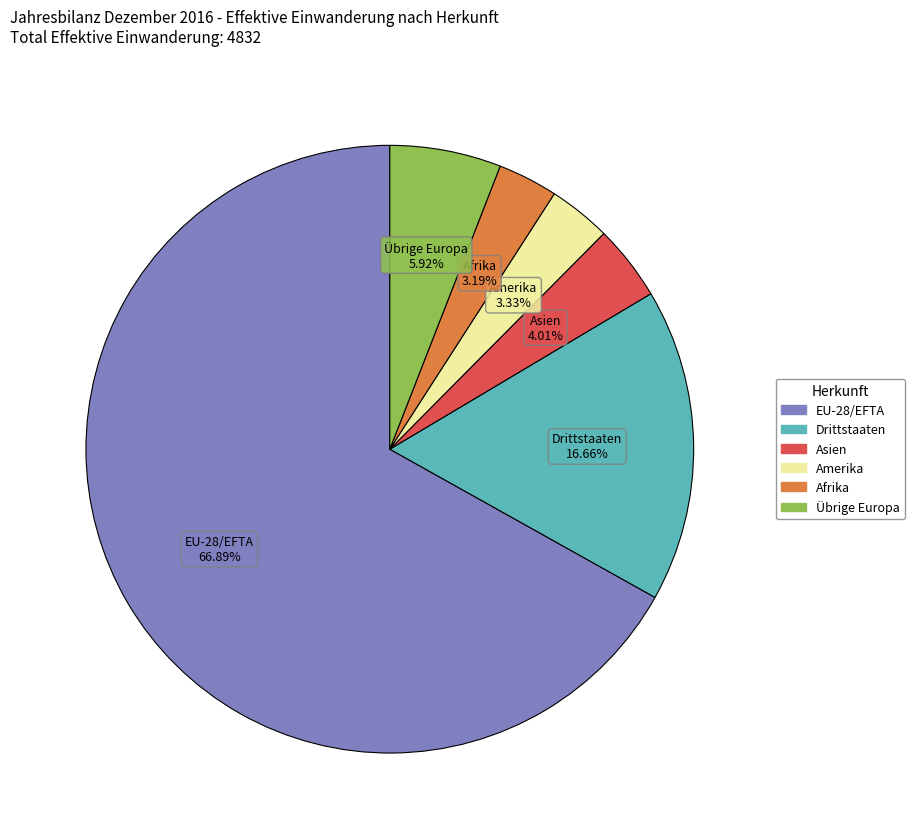

Is the sum of Übrige Europa and Amerika greater than half?

No